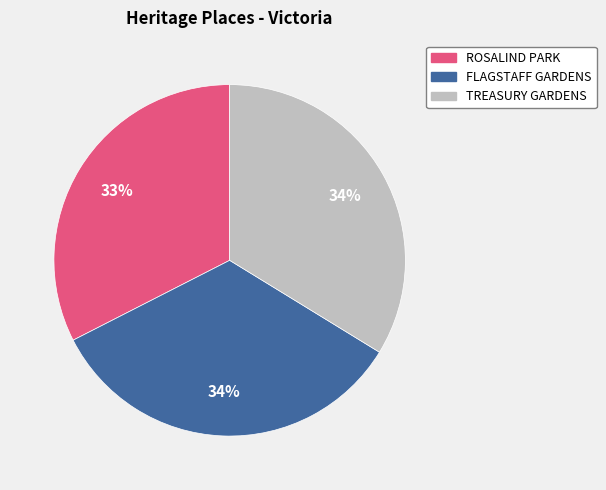

To the nearest percent, what is the difference between the largest and smallest slice percentages?

1%